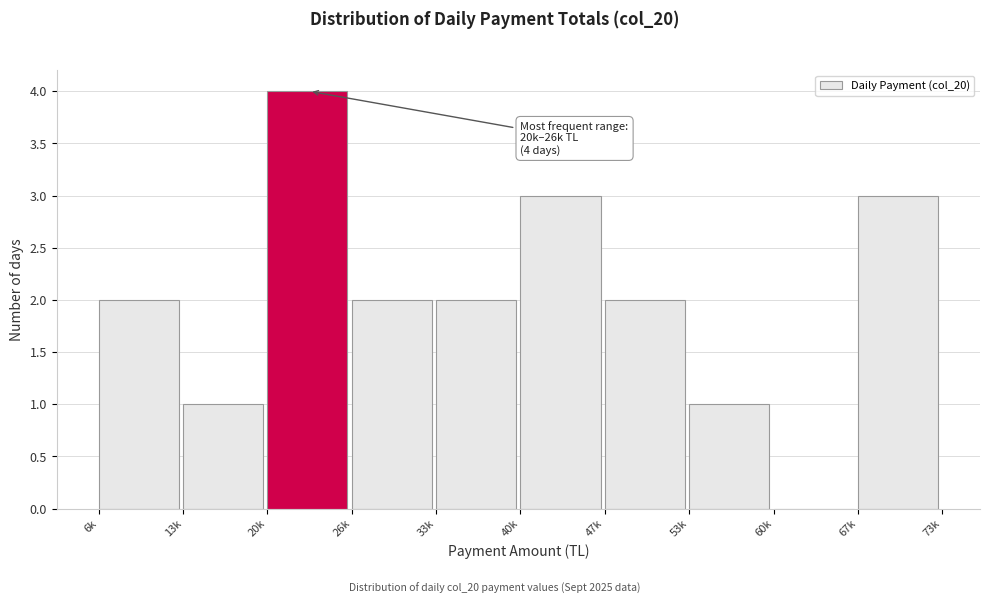

Reading left to right, what are all the values shown in this chart?

6k=2	13k=1	20k=4	26k=2	33k=2	40k=3	47k=2	53k=1	60k=0	67k=3